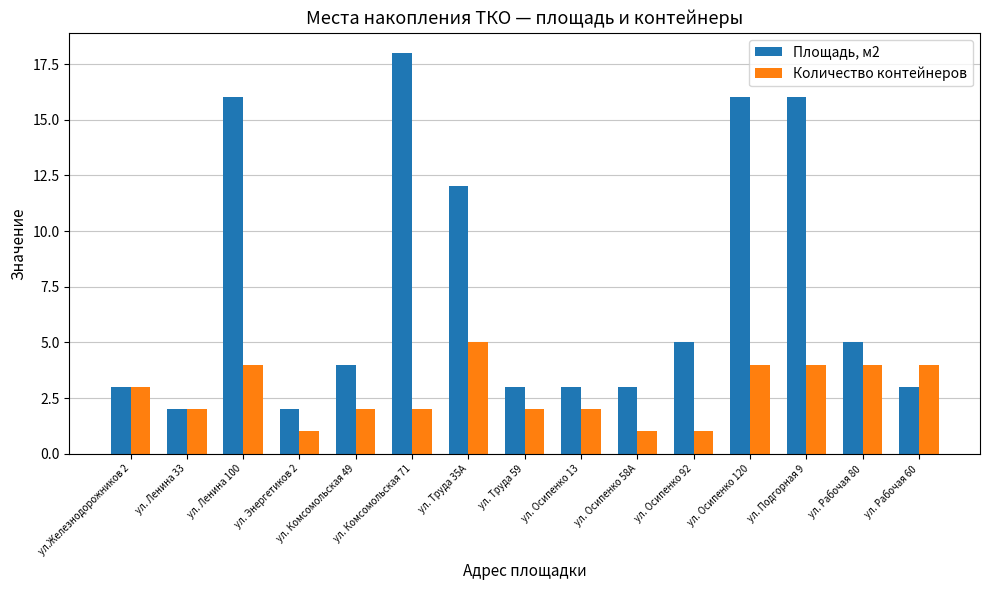

What is the total value across all series at ул. Ленина 33?

4